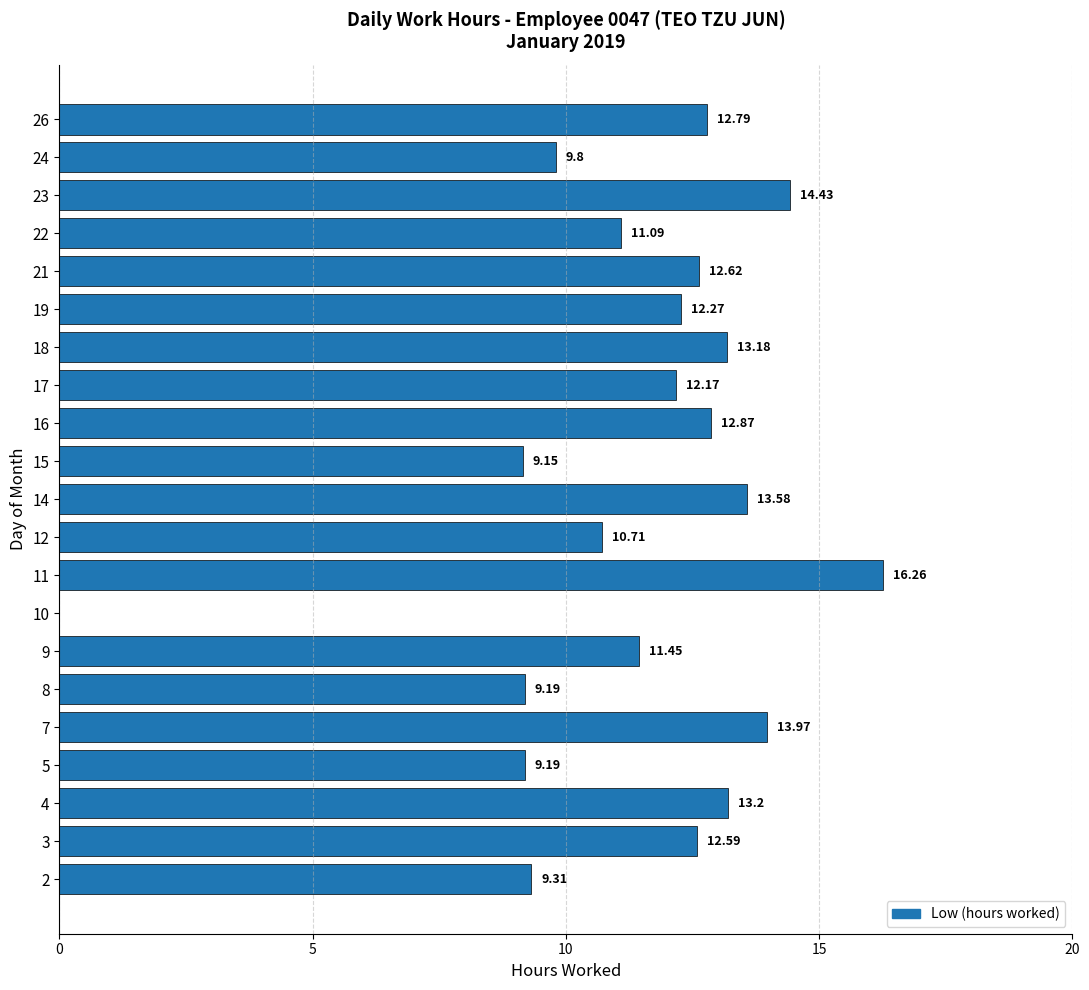

What is the sum of the values at 22 and 26?

23.9